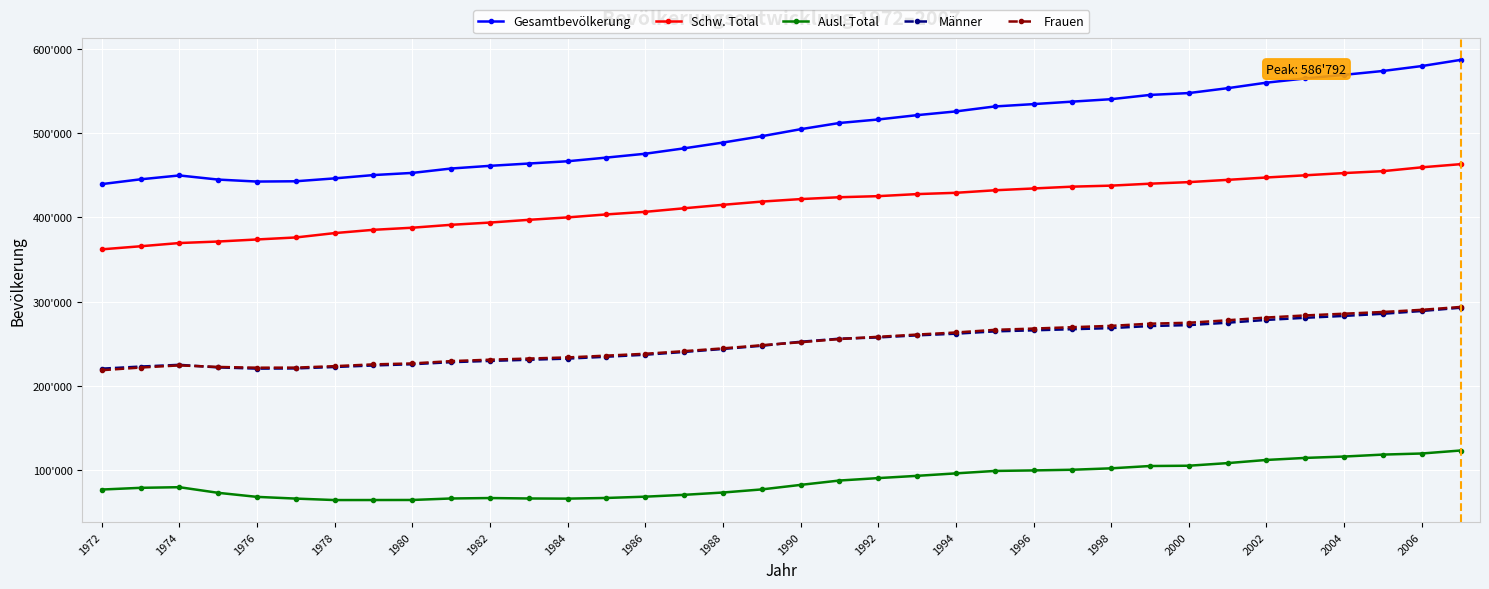

At how many categories does at least one series exceed 370873?

36